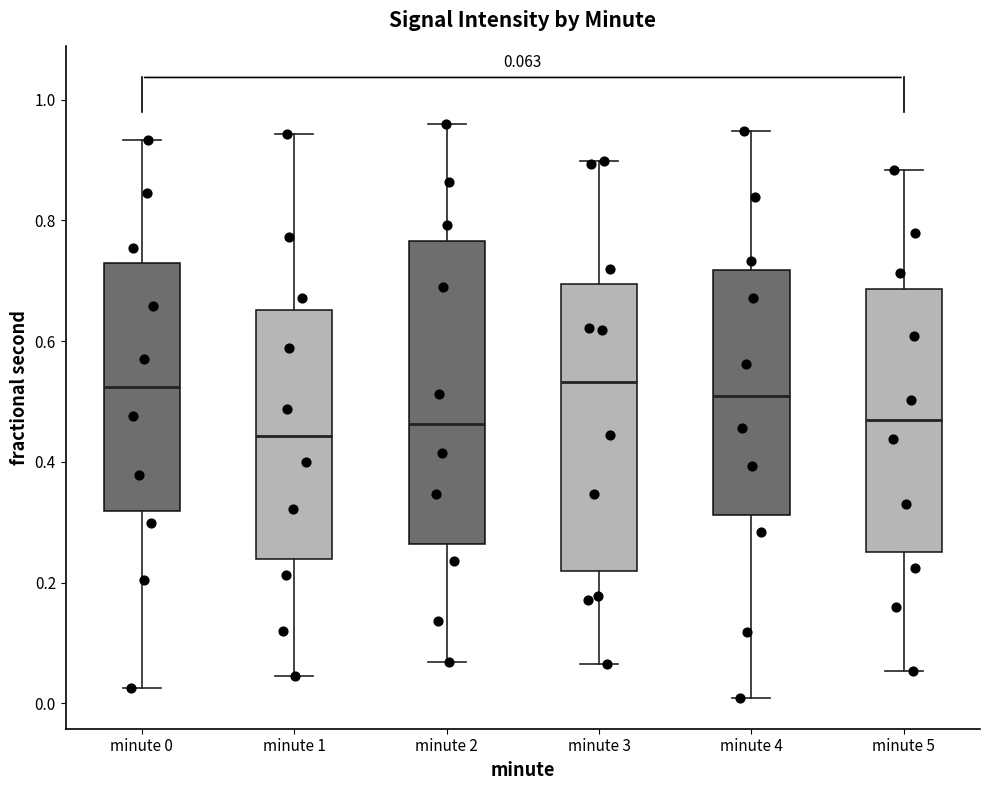

Which box is the tallest, from its lower edge to its upper edge?

minute 2